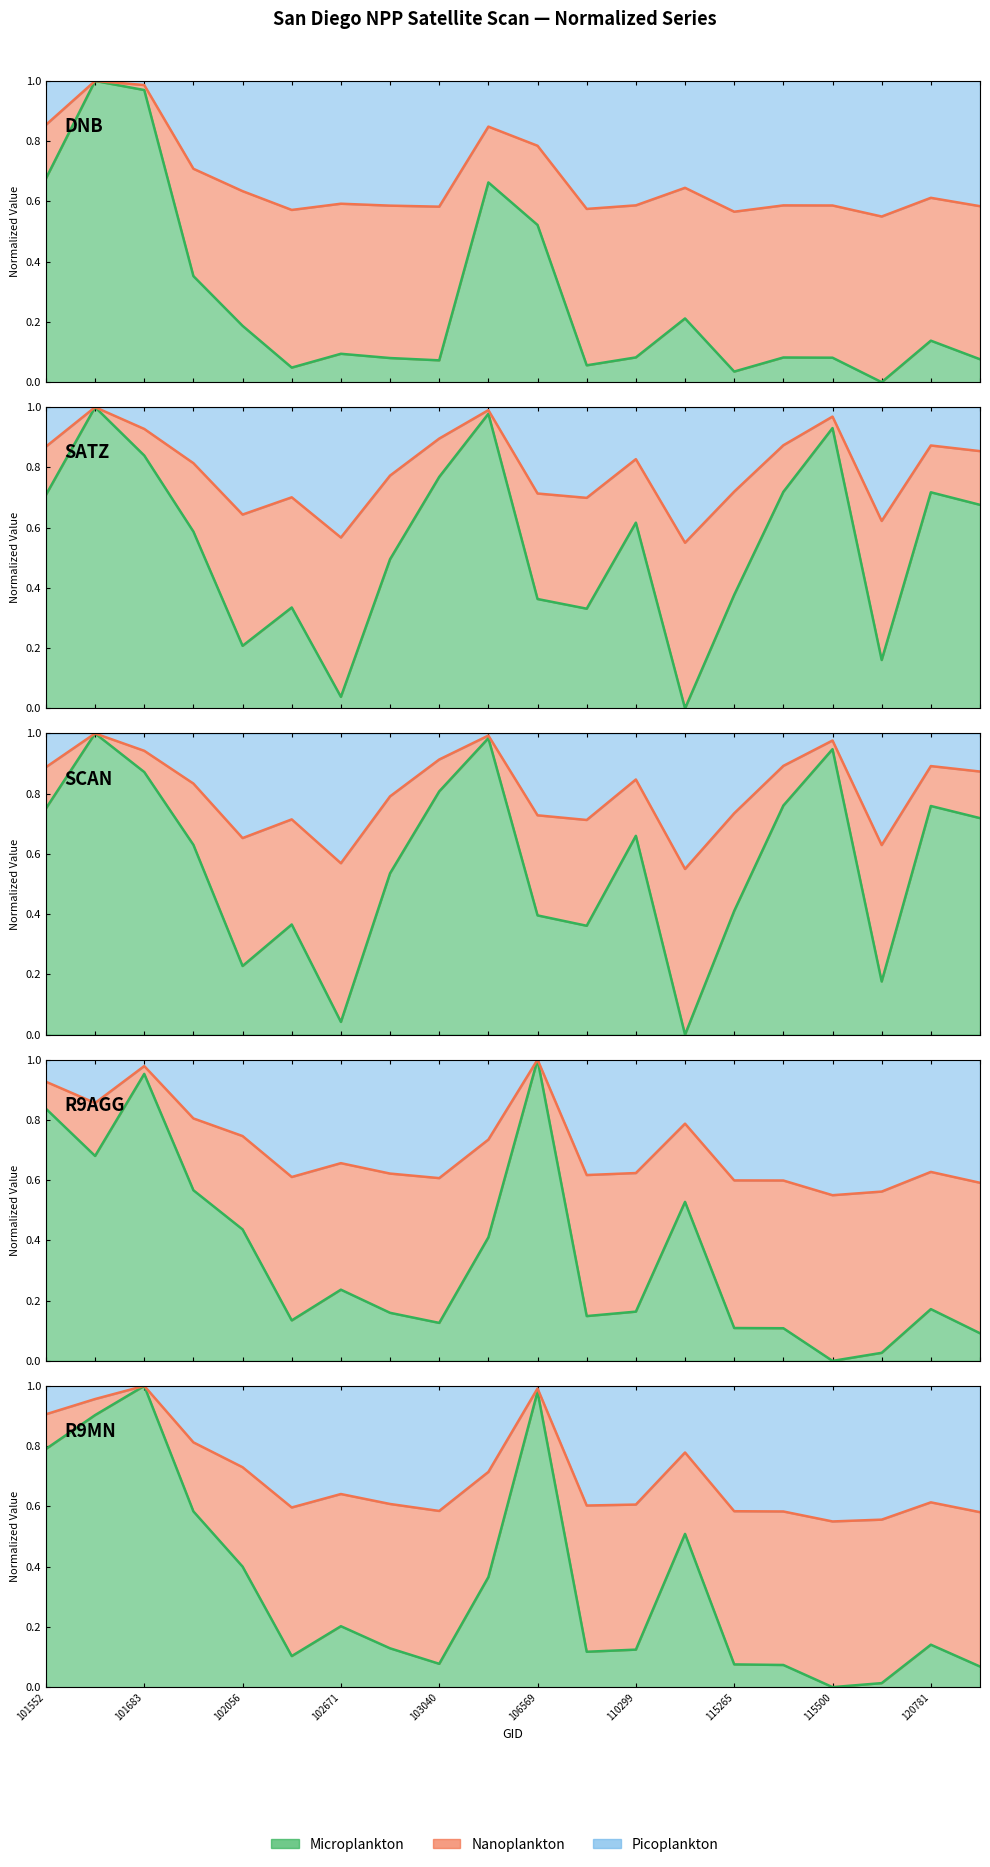

Reading right to left, list all the values displayed in this chart.

dnbrad: 122002=0.1	120781=0.1	115764=0.0	115500=0.1	115378=0.1	115265=0.0	113013=0.2	110299=0.1	108015=0.1	106569=0.5	106021=0.7	103040=0.1	102792=0.1	102671=0.1	102551=0.0	102056=0.2	101805=0.4	101683=1.0	101561=1.0	101552=0.7
satz: 122002=0.7	120781=0.7	115764=0.2	115500=0.9	115378=0.7	115265=0.4	113013=0.0	110299=0.6	108015=0.3	106569=0.4	106021=1.0	103040=0.8	102792=0.5	102671=0.0	102551=0.3	102056=0.2	101805=0.6	101683=0.8	101561=1.0	101552=0.7
scan_angle: 122002=0.7	120781=0.8	115764=0.2	115500=0.9	115378=0.8	115265=0.4	113013=0.0	110299=0.7	108015=0.4	106569=0.4	106021=1.0	103040=0.8	102792=0.5	102671=0.0	102551=0.4	102056=0.2	101805=0.6	101683=0.9	101561=1.0	101552=0.8
rade9_aggzone_norm: 122002=0.6	120781=0.6	115764=0.6	115500=0.6	115378=0.6	115265=0.6	113013=0.8	110299=0.6	108015=0.6	106569=1.0	106021=0.7	103040=0.6	102792=0.6	102671=0.7	102551=0.6	102056=0.7	101805=0.8	101683=1.0	101561=0.9	101552=0.9
rade9_mult_nadir_norm: 122002=0.6	120781=0.6	115764=0.6	115500=0.6	115378=0.6	115265=0.6	113013=0.8	110299=0.6	108015=0.6	106569=1.0	106021=0.7	103040=0.6	102792=0.6	102671=0.6	102551=0.6	102056=0.7	101805=0.8	101683=1.0	101561=1.0	101552=0.9